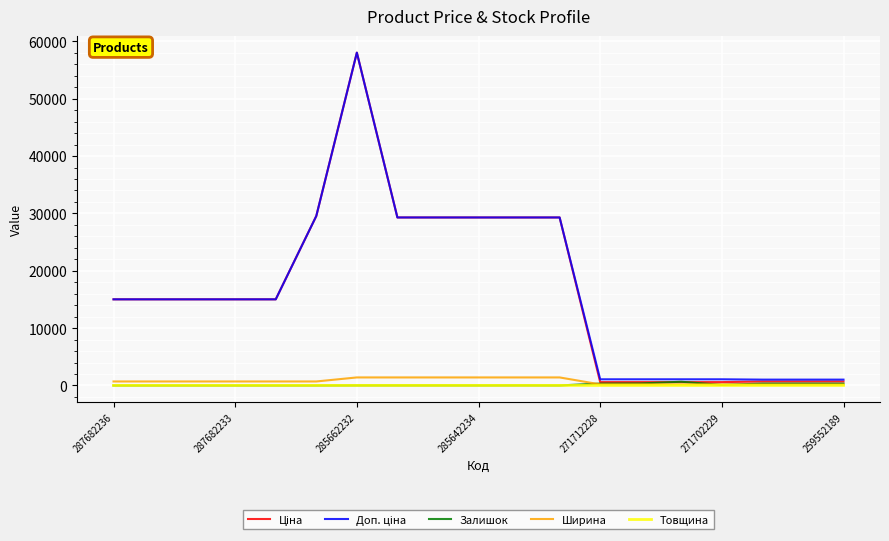

True or false: Залишок has more than 1 points higher than both neighbors.

True